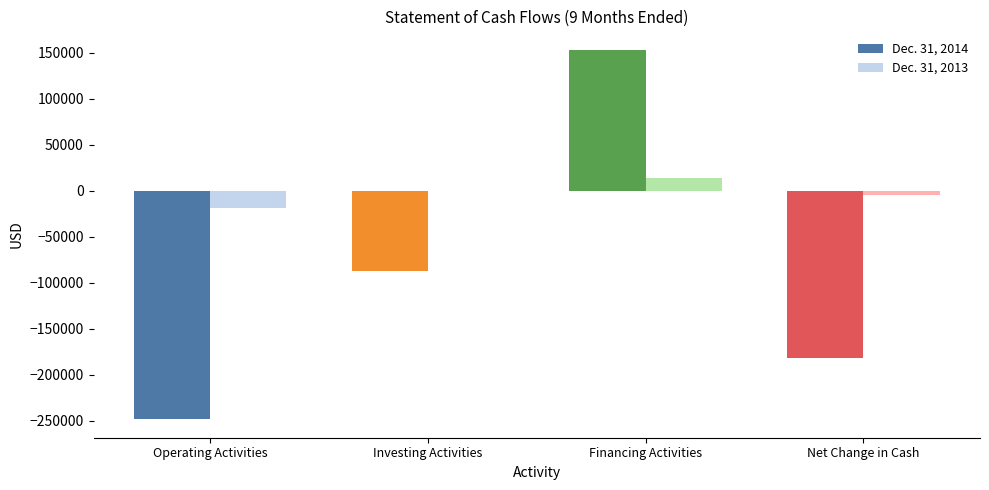

Which series has the largest range (max minus min)?

Dec. 31, 2014